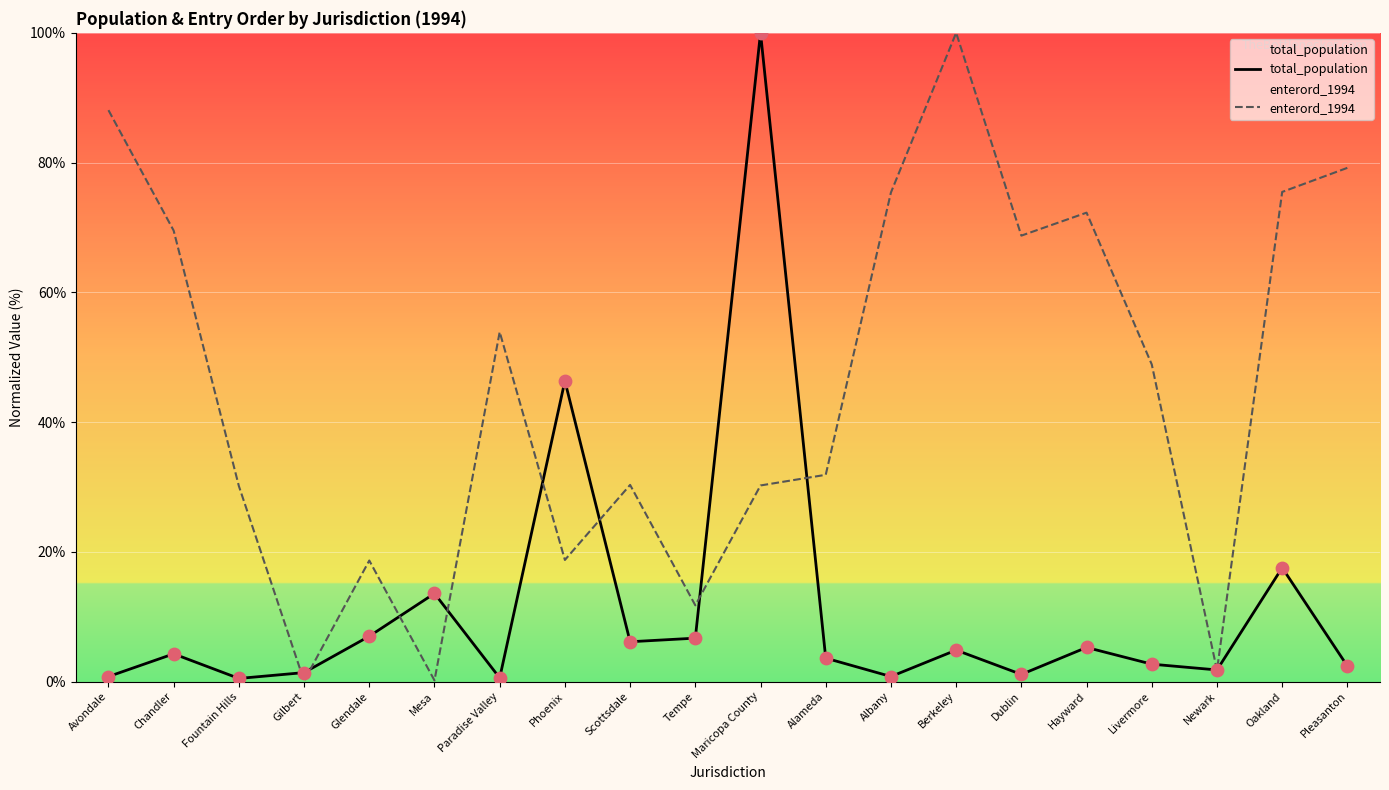

Which series has the largest total across all categories?

enterord_1994